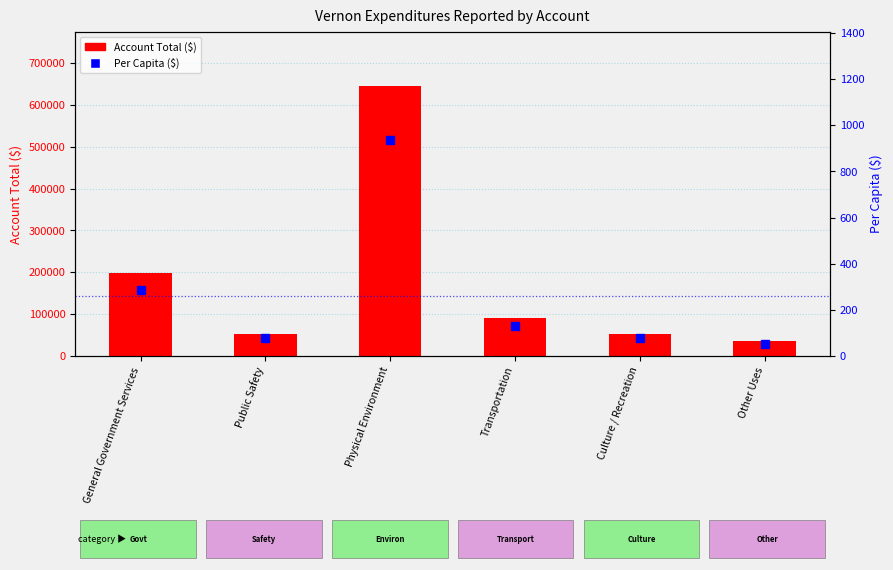

Does the chart contain any negative values?

No